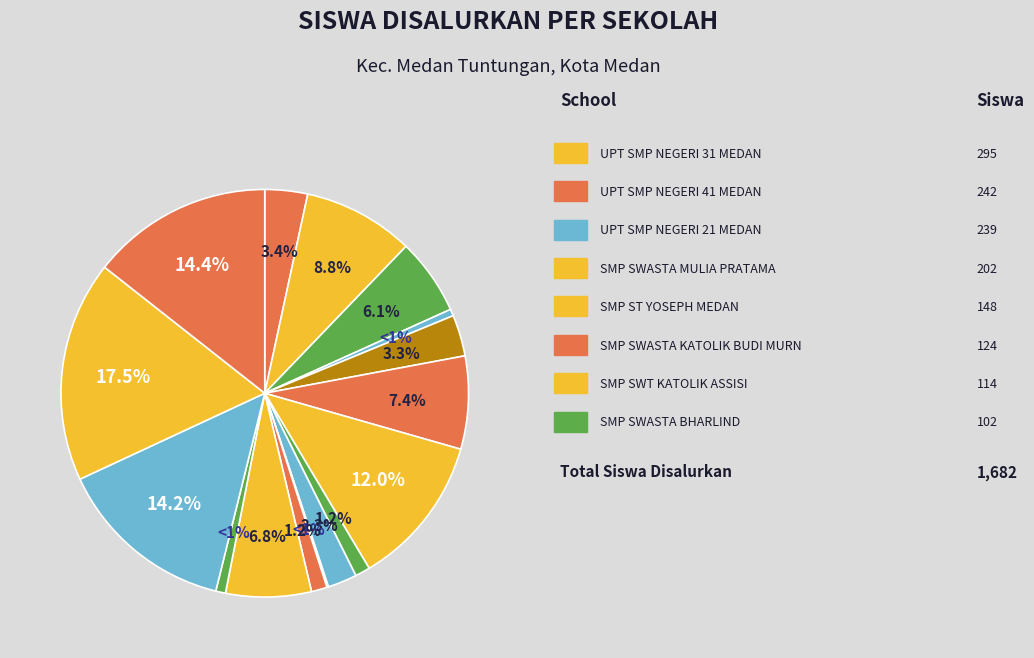

Is it true that SMP ST YOSEPH MEDAN is 9% of the pie?

True